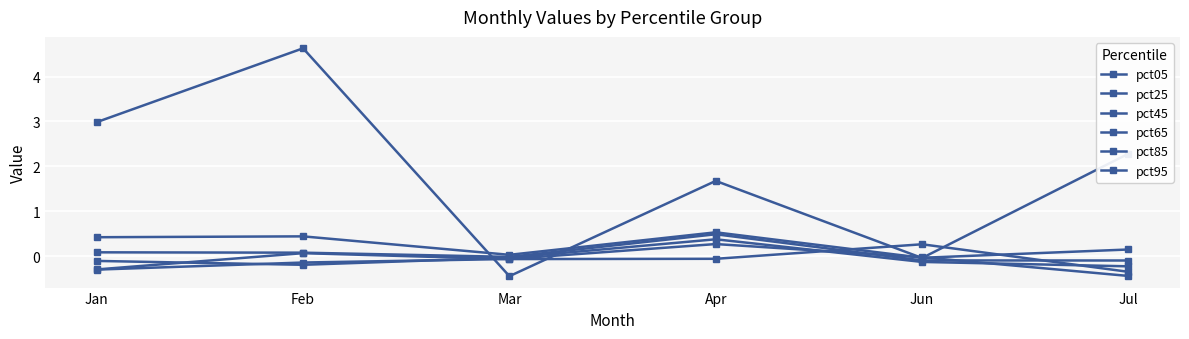

Is this an area chart (filled region under the line)?

No